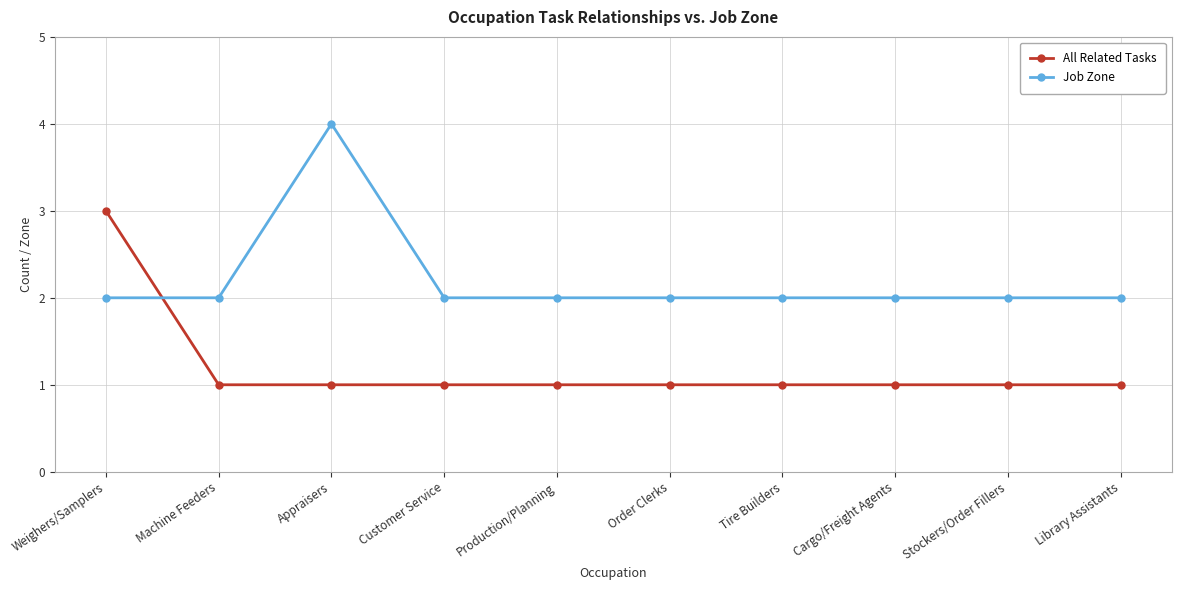

Where do All Related Tasks and Job Zone first cross each other?

Weighers/Samplers and Machine Feeders